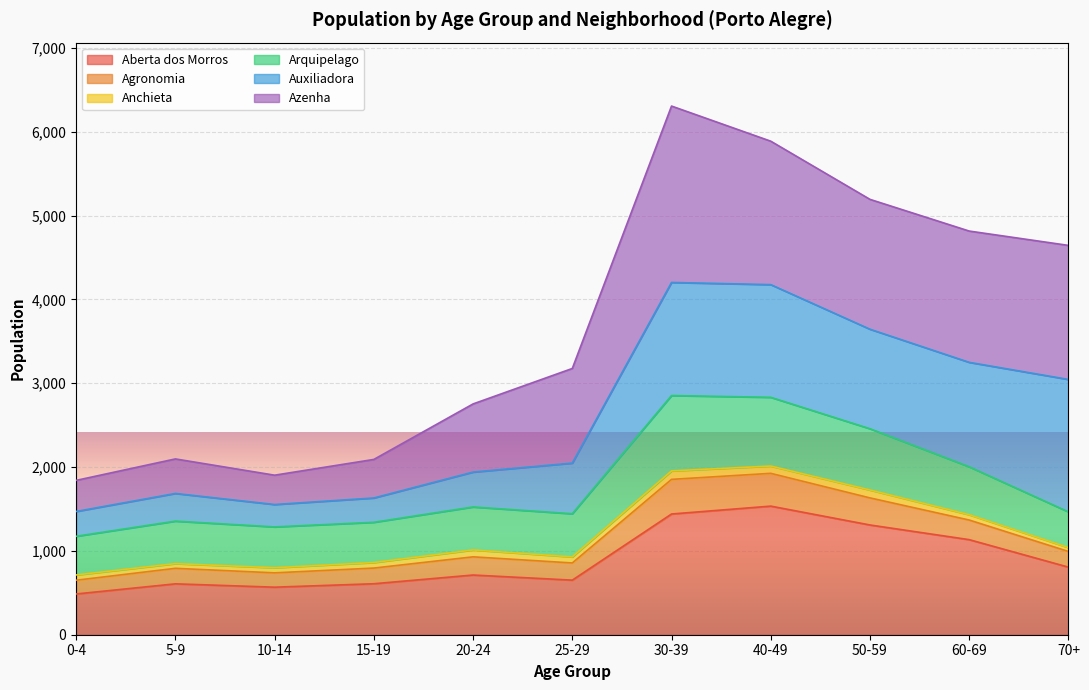

What is the label of the 3rd point from the right?

50-59